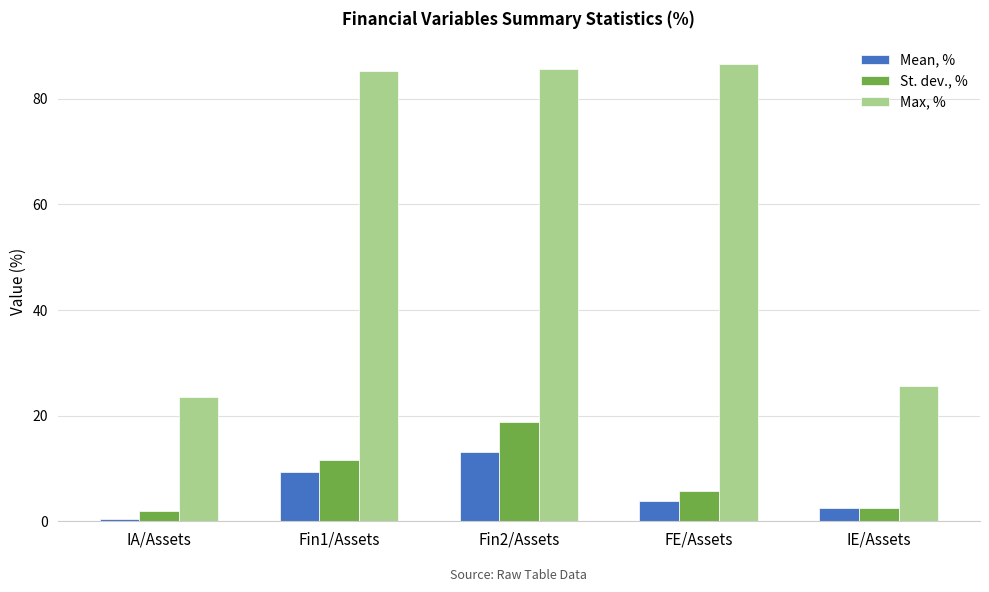

List the labels in order of Mean, % value, largest first.

Fin2/Assets, Fin1/Assets, FE/Assets, IE/Assets, IA/Assets